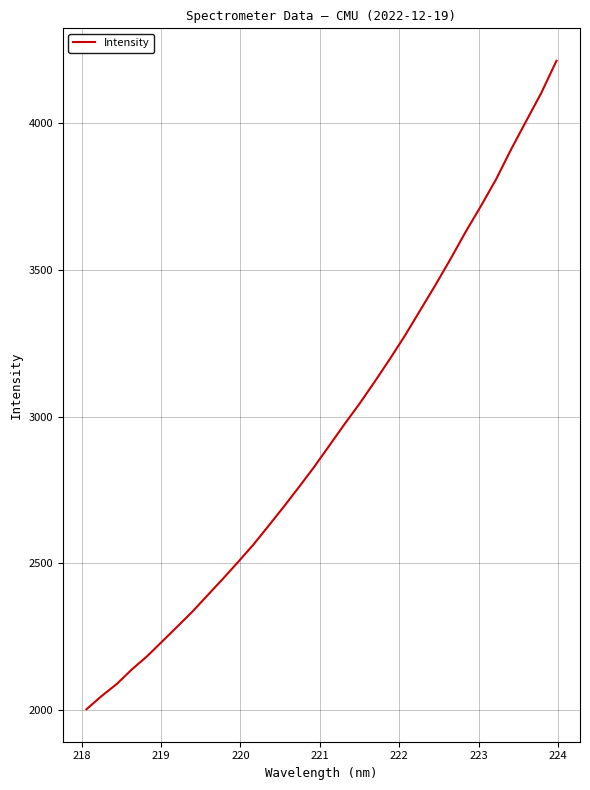

What is the greatest value displayed?

4213.9